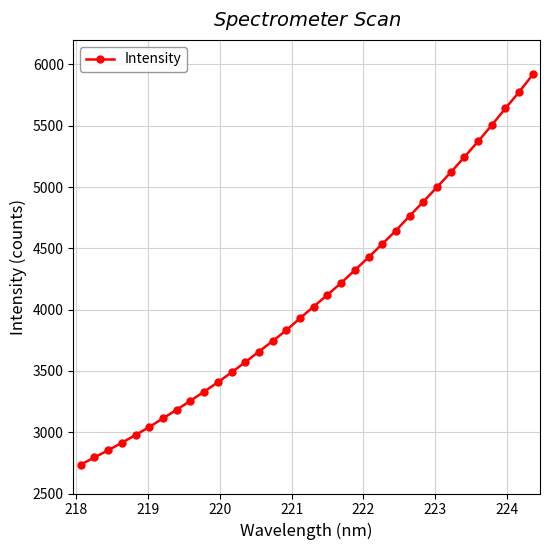

What is the sum of all values?

139337.9